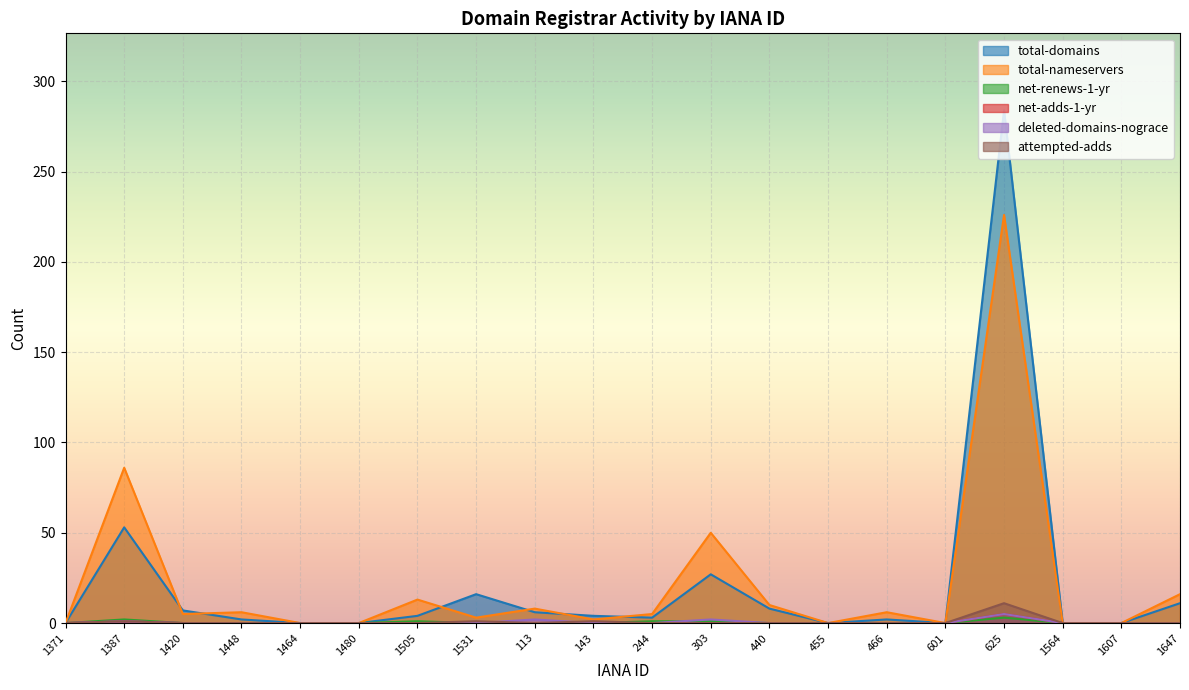

Reading right to left, extract all data points from this chart.

total-domains: 11	0	0	284	0	2	0	8	27	3	4	6	16	4	0	0	2	7	53	0
total-nameservers: 16	0	0	226	0	6	0	10	50	5	2	8	3	13	0	0	6	5	86	0
net-renews-1-yr: 0	0	0	3	0	0	0	0	1	1	0	0	0	1	0	0	0	0	2	0
net-adds-1-yr: 0	0	0	5	0	0	0	0	0	0	0	0	0	0	0	0	0	0	1	0
deleted-domains-nograce: 0	0	0	5	0	0	0	0	2	0	0	2	0	0	0	0	0	0	1	0
attempted-adds: 0	0	0	11	0	0	0	0	0	0	1	0	1	0	0	0	0	0	1	0